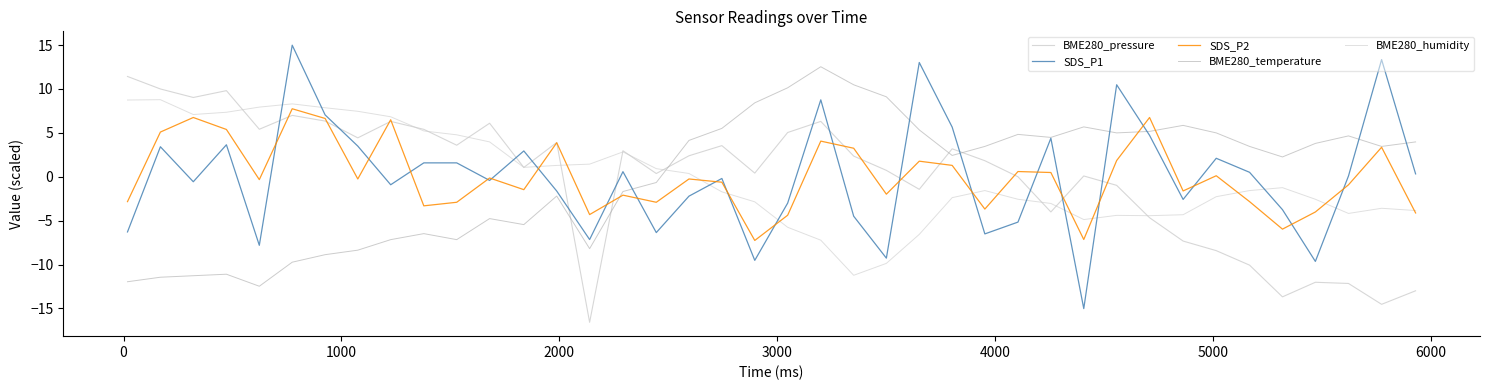

True or false: BME280_temperature has more than 2 interior local peaks.

True